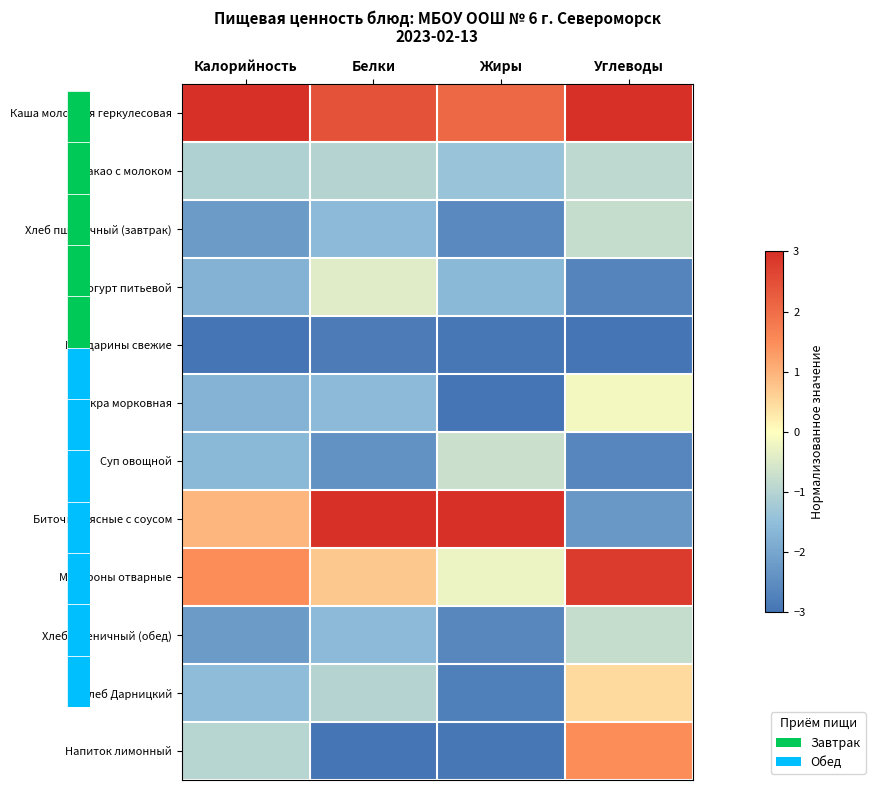

How many categories are shown in the chart?

4